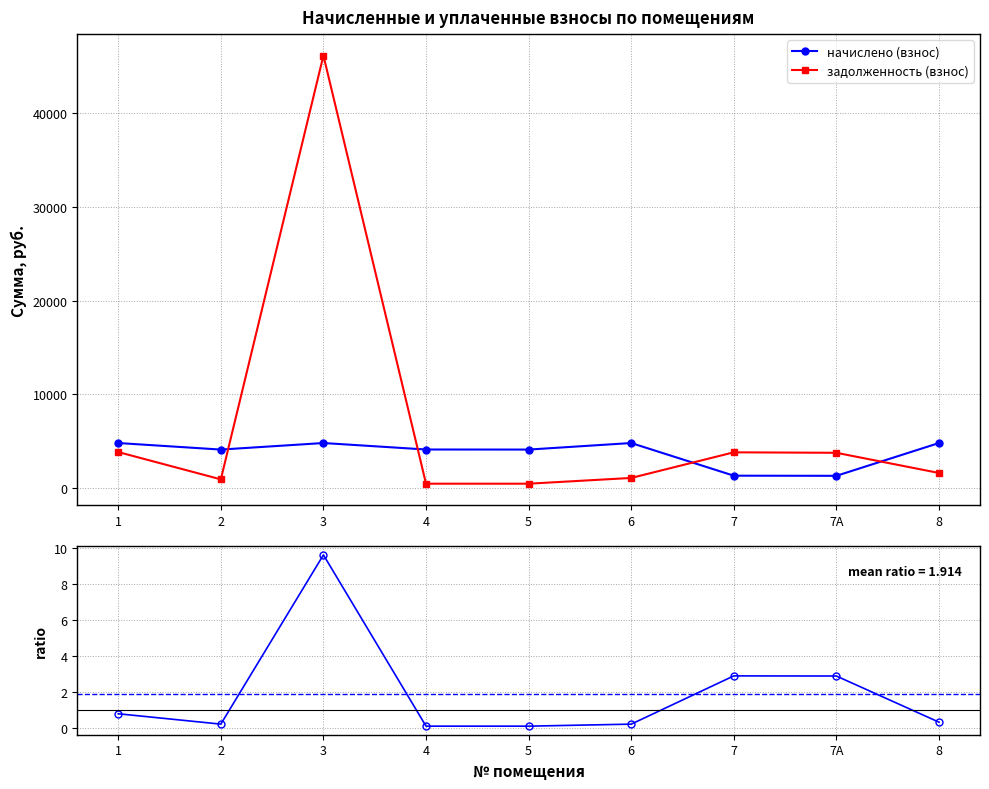

Count the number of categories in the chart.

9